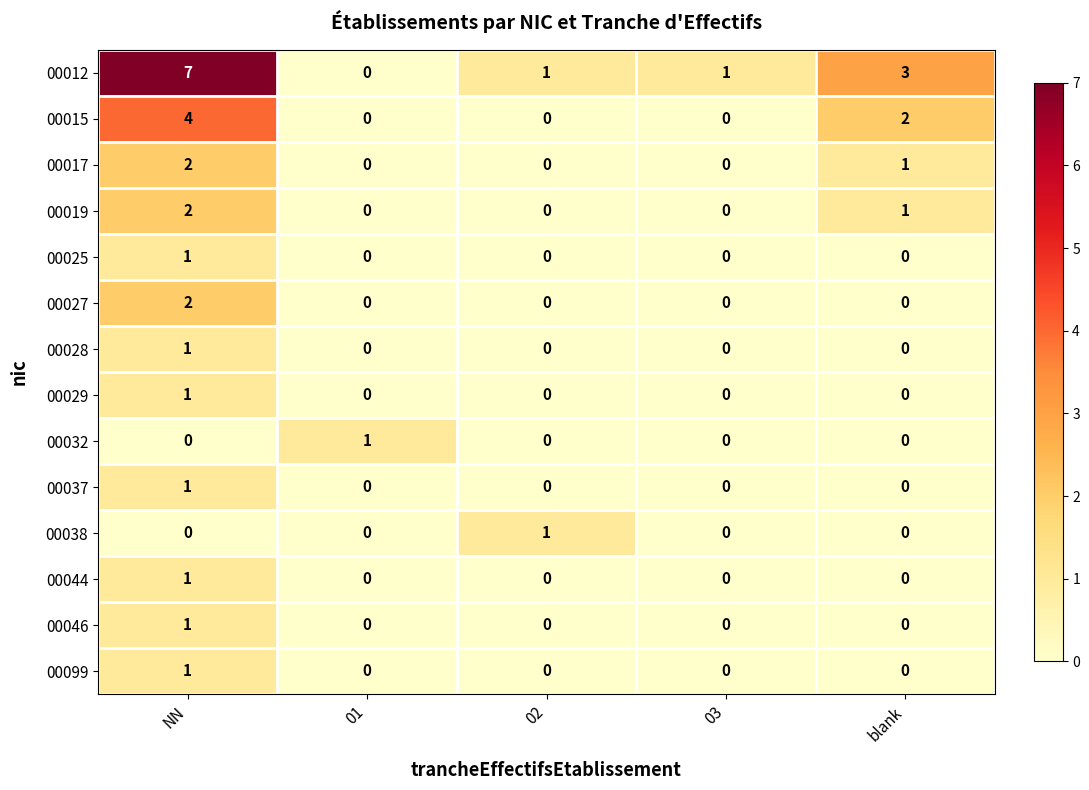

What is the spread (max minus min) of values at 01?

1